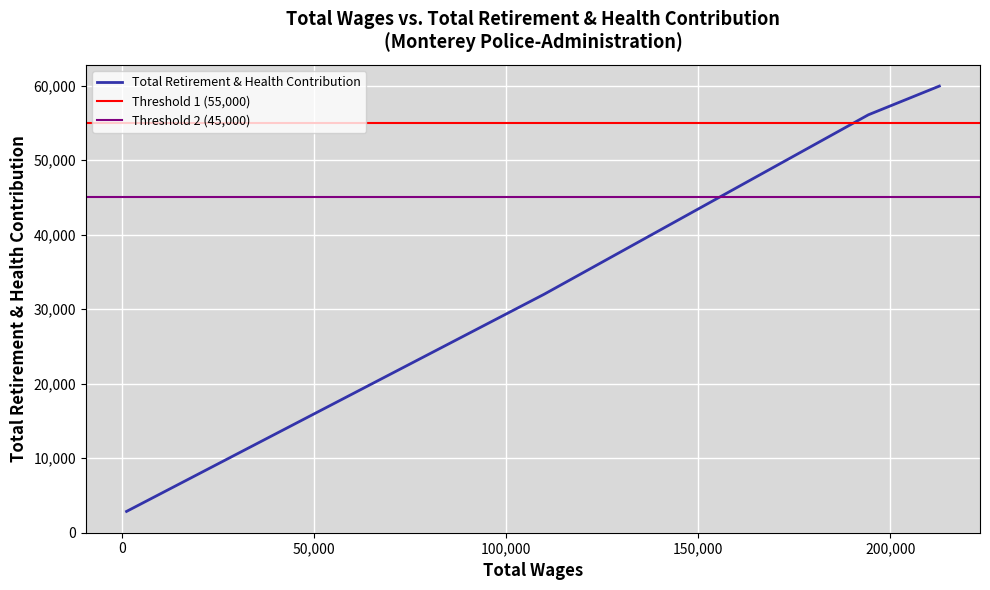

What is the maximum value for Total Retirement & Health Contribution?

59923